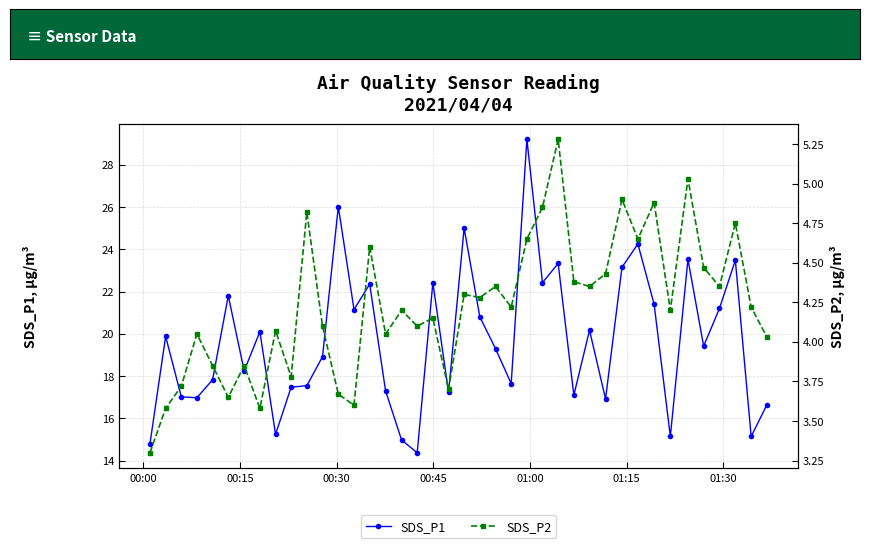

Which series has the largest total across all categories?

SDS_P1